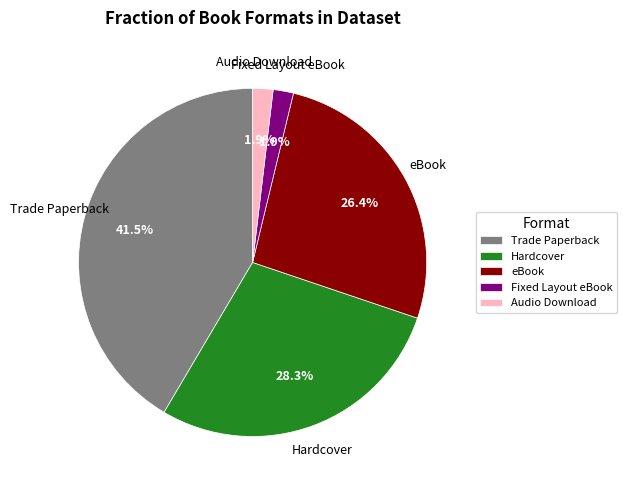

Count the number of slices in the pie.

5